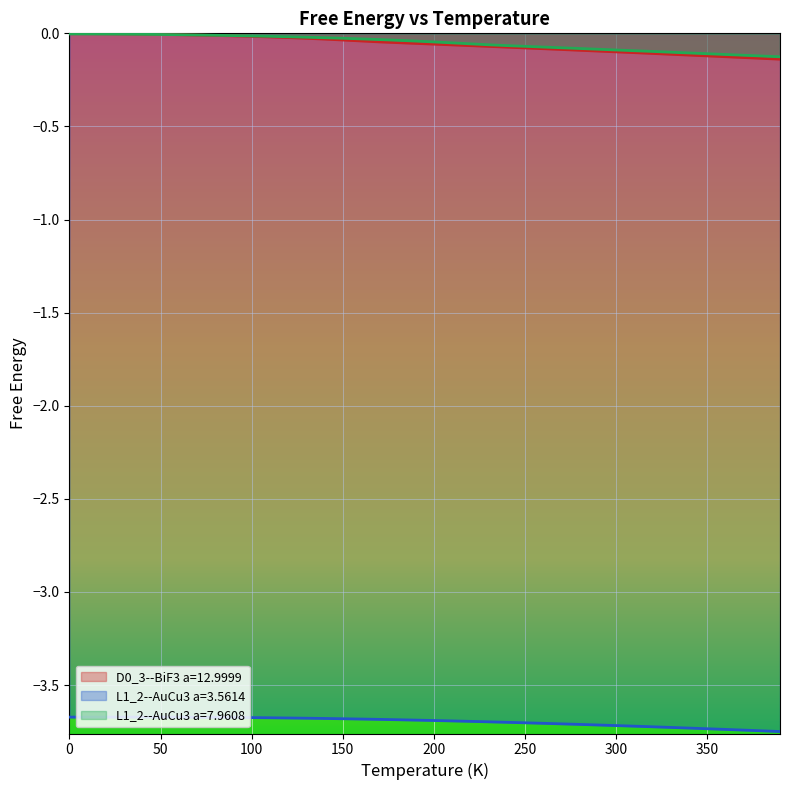

True or false: L1_2--AuCu3 a=3.5614 and L1_2--AuCu3 a=7.9608 cross at least once.

False